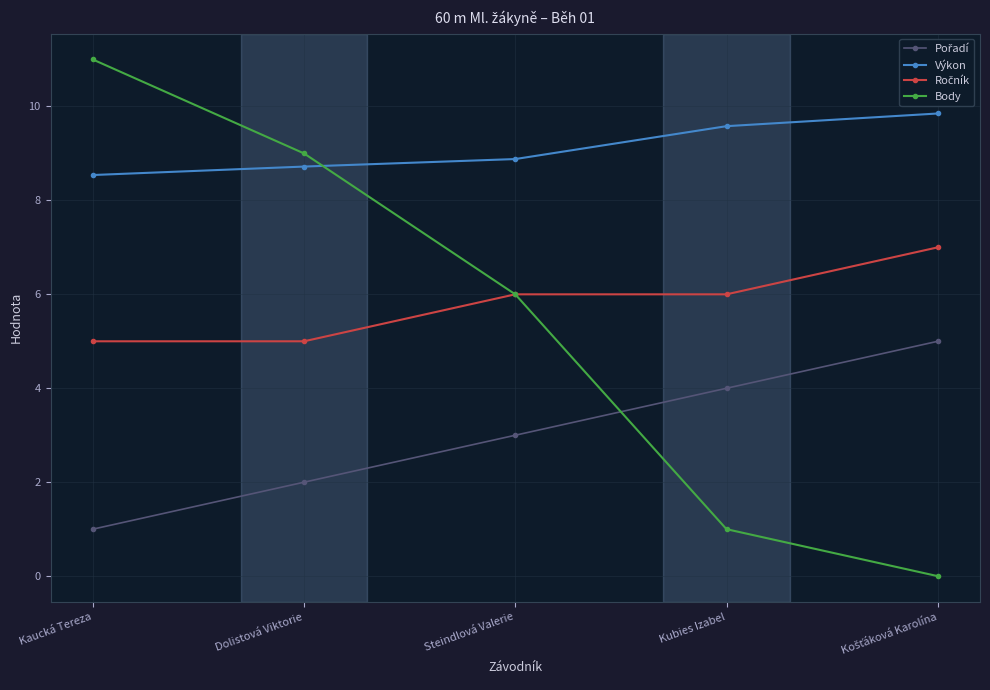

At how many categories does at least one series exceed 8?

5